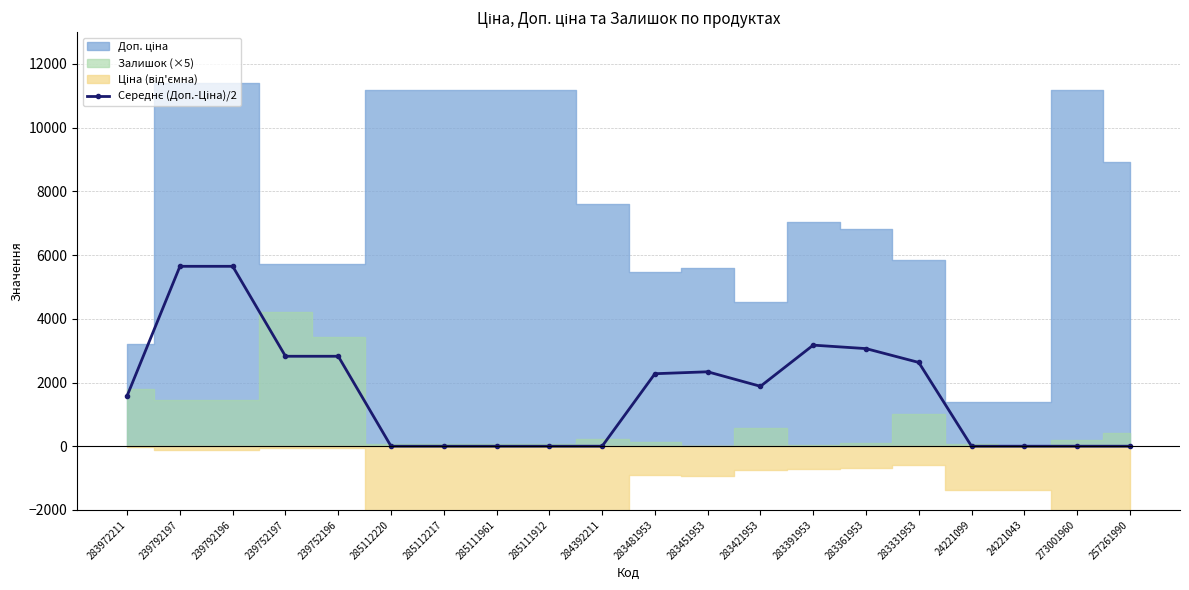

Where is the first local minimum?

283421953